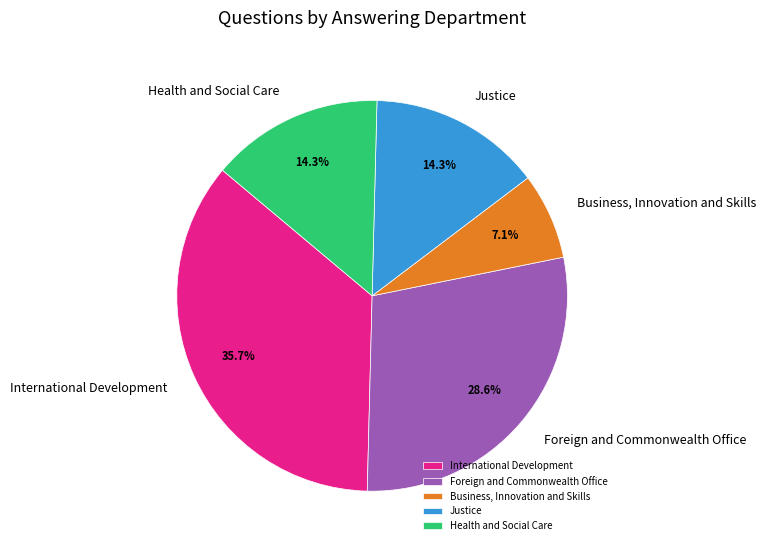

How many slices are in this pie chart?

5